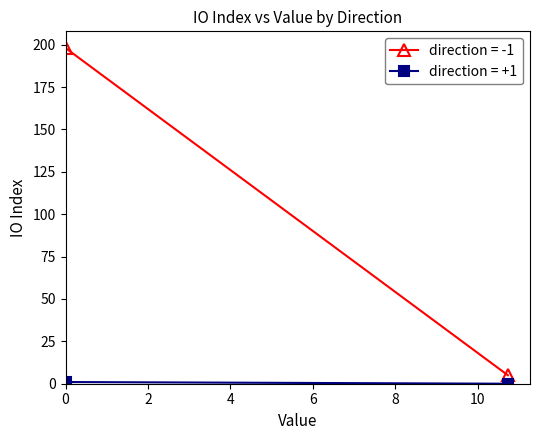

Rank the series by their average value, from lowest to highest.

direction=+1 (io_index), direction=-1 (io_index)